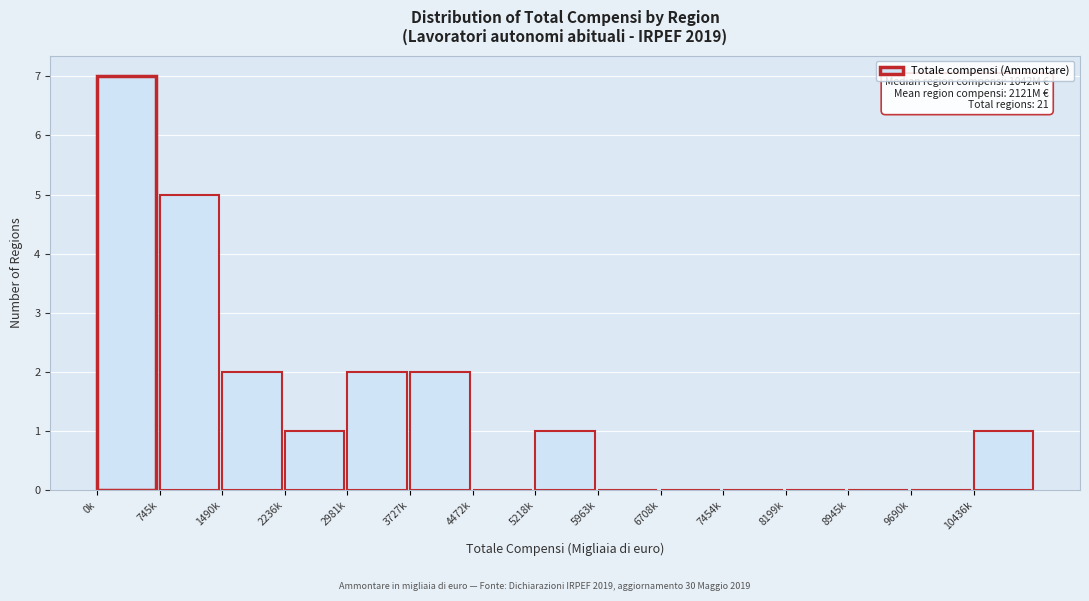

Reading left to right, what are all the values shown in this chart?

0k=7	745k=5	1490k=2	2236k=1	2981k=2	3727k=2	4472k=0	5218k=1	5963k=0	6708k=0	7454k=0	8199k=0	8945k=0	9690k=0	10436k=1